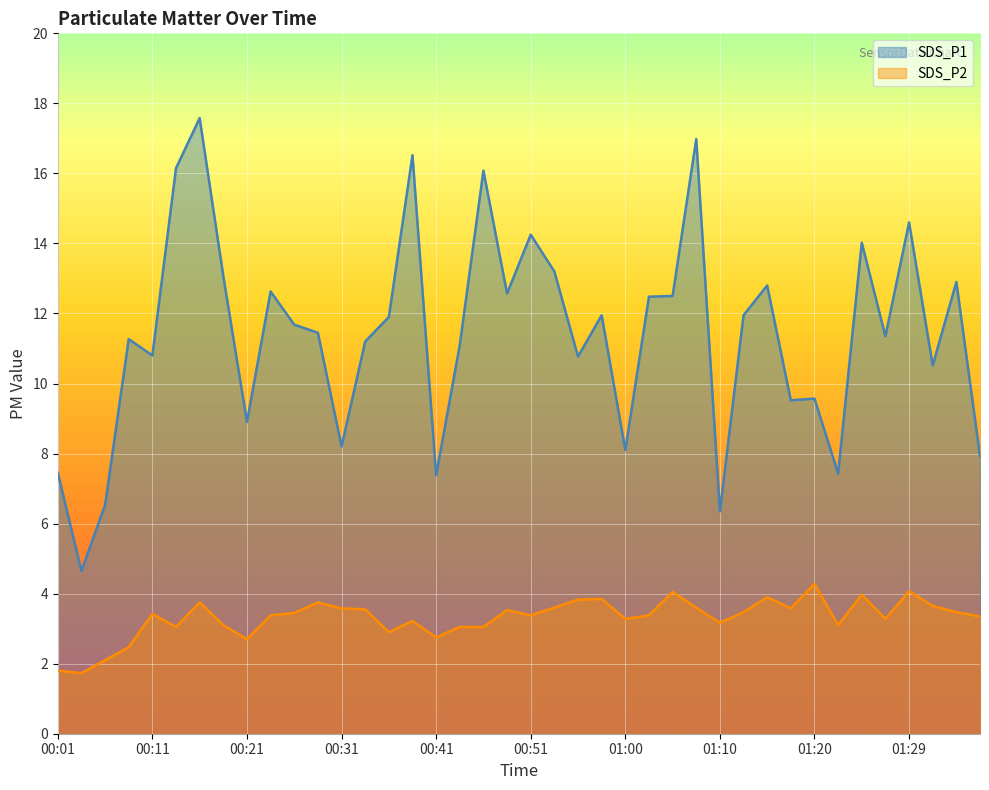

True or false: SDS_P1 and SDS_P2 intersect in this chart.

False